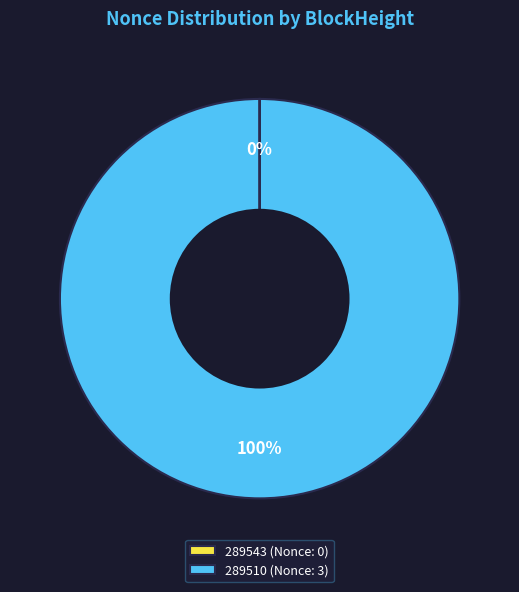

Does any single category account for the majority?

Yes